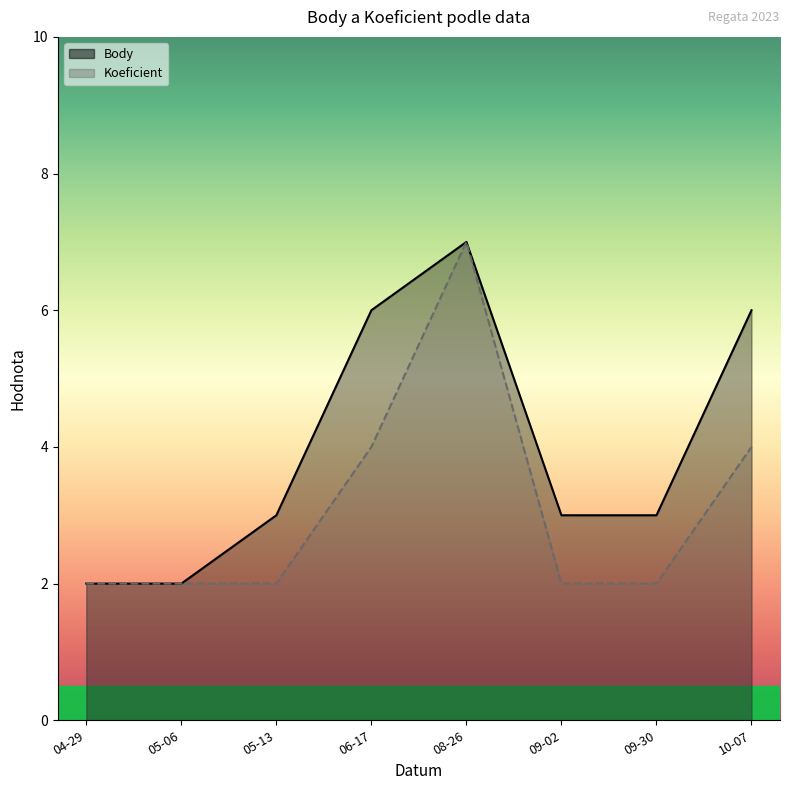

What is the total value across all series at 05-06?

4